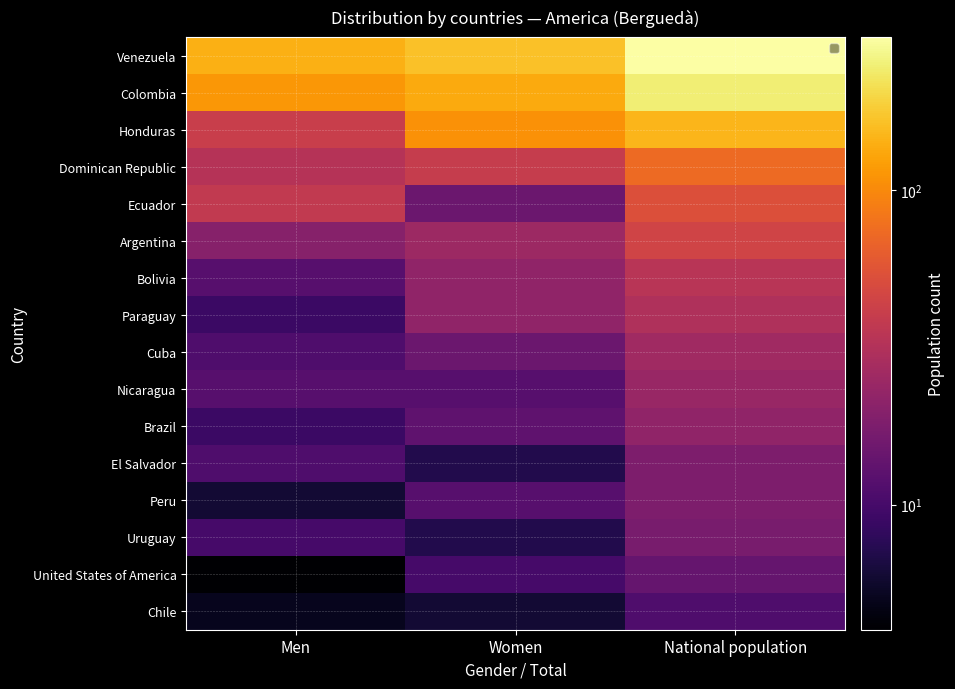

Rank the series at Men from highest to lowest value.

Venezuela, Colombia, Honduras, Ecuador, Dominican Republic, Argentina, Bolivia, Nicaragua, Cuba, El Salvador, Uruguay, Paraguay, Brazil, Peru, Chile, United States of America